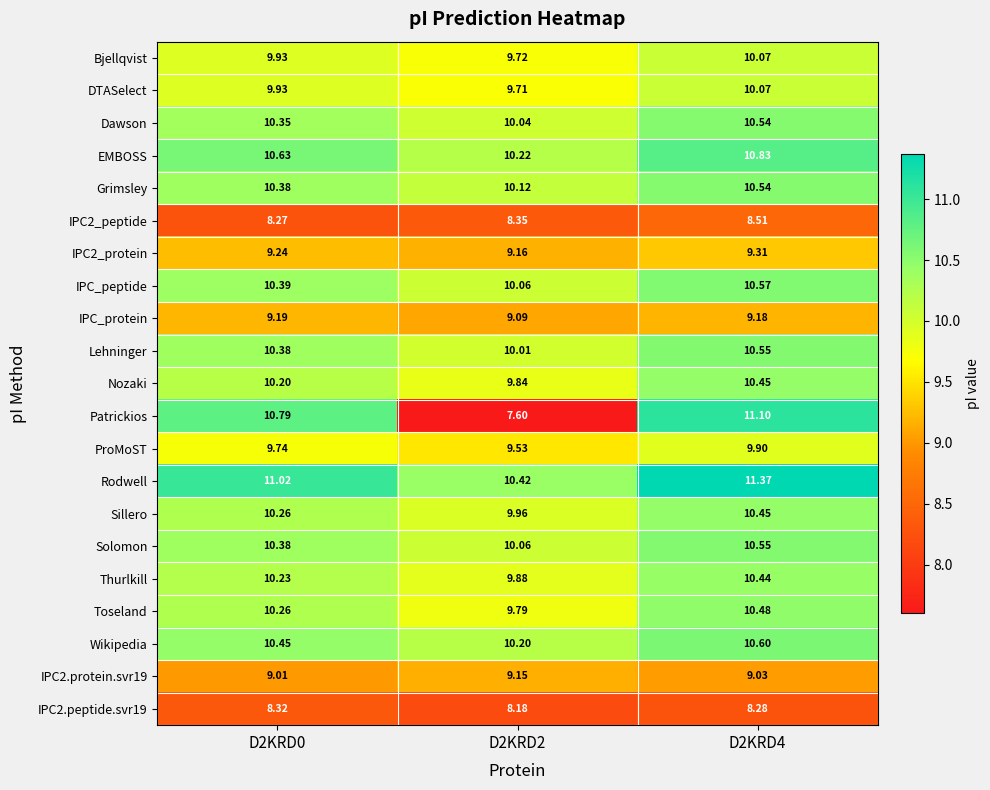

Between D2KRD0 and D2KRD4, which series saw the biggest shift?

Rodwell